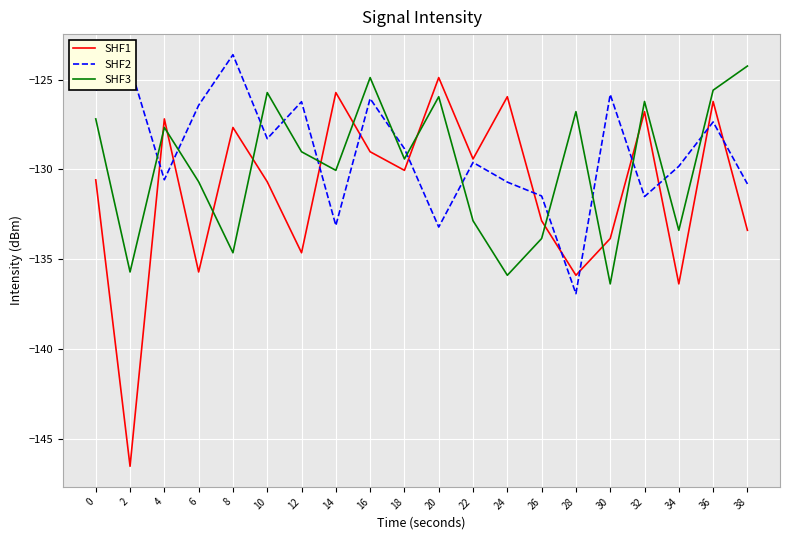

Which category has the lowest value across all series?

2